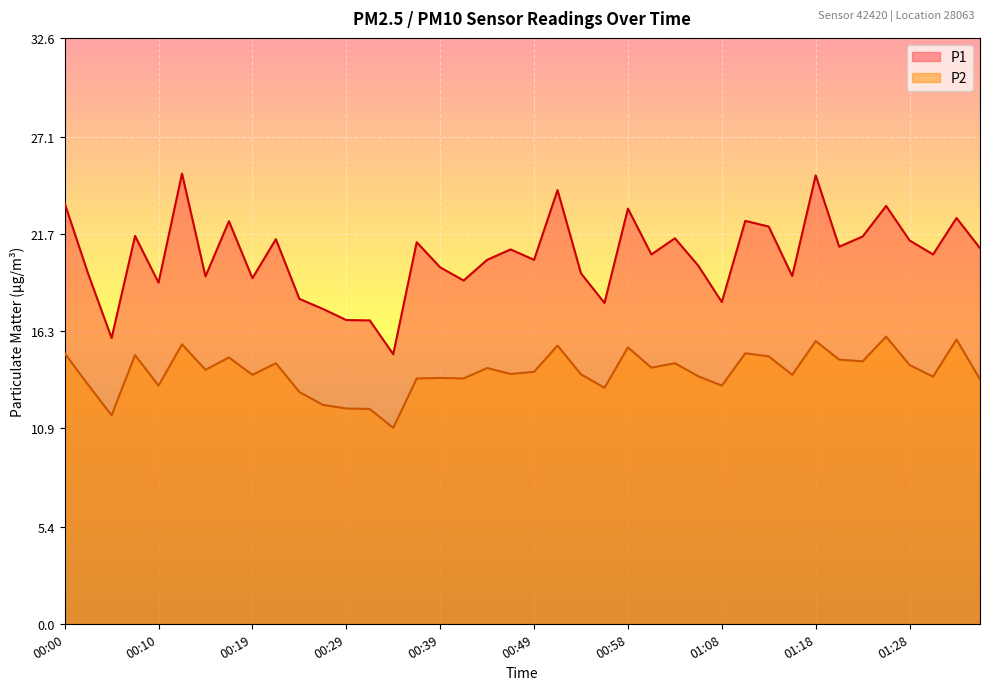

How many lines are shown in the chart?

2